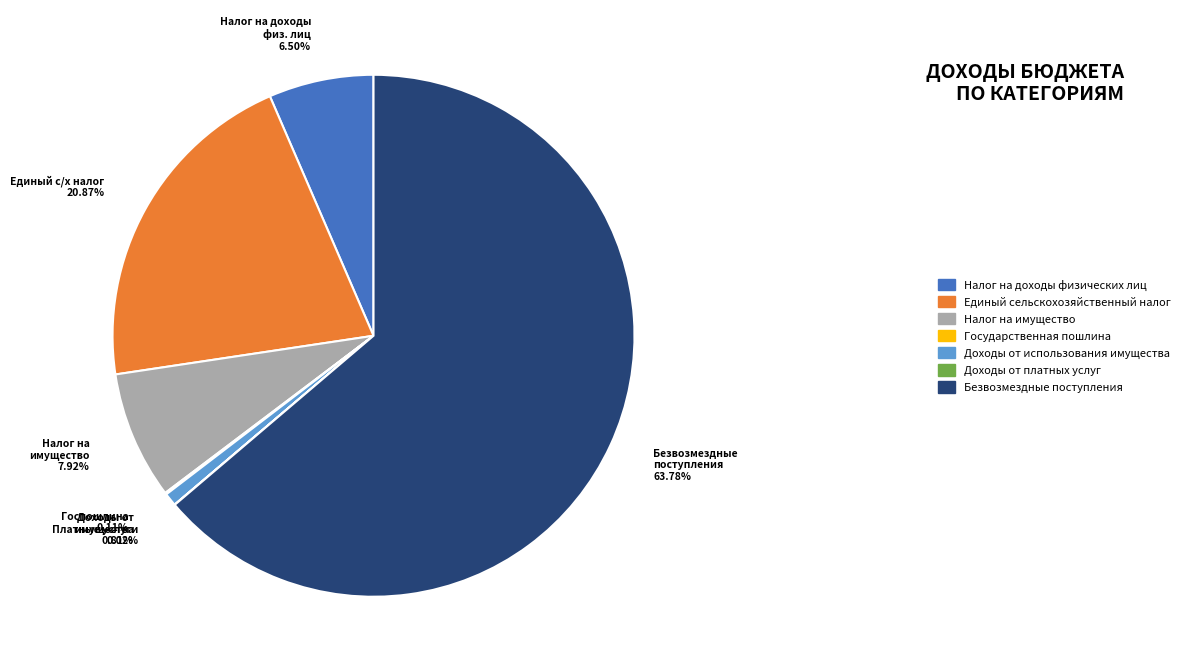

To the nearest percent, what is the average slice percentage?

14%